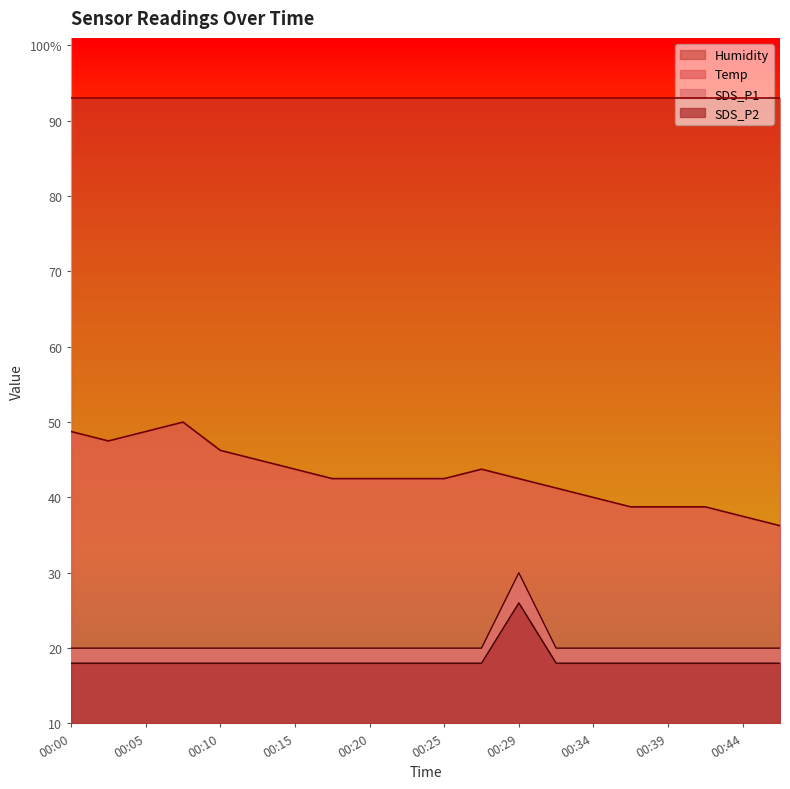

What is the difference between the SDS_P1 values at 00:29 and 00:12?

8.0